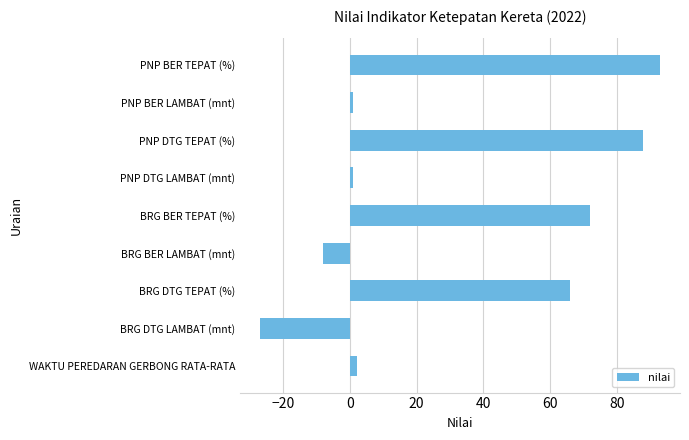

How many values are below 2?

4